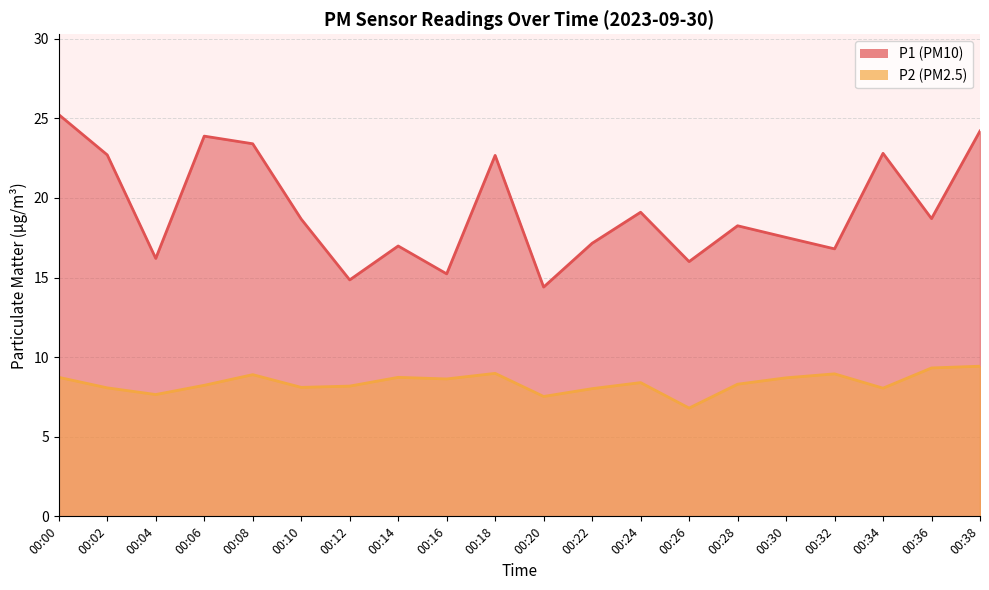

Reading left to right, transcribe all the data shown in this chart.

P1: 00:00=25.2	00:02=22.7	00:04=16.2	00:06=23.9	00:08=23.4	00:10=18.7	00:12=14.8	00:14=17.0	00:16=15.2	00:18=22.7	00:20=14.4	00:22=17.1	00:24=19.1	00:26=16.0	00:28=18.2	00:30=17.5	00:32=16.8	00:34=22.8	00:36=18.7	00:38=24.2
P2: 00:00=8.7	00:02=8.1	00:04=7.7	00:06=8.2	00:08=8.9	00:10=8.1	00:12=8.2	00:14=8.7	00:16=8.6	00:18=9.0	00:20=7.5	00:22=8.0	00:24=8.4	00:26=6.8	00:28=8.3	00:30=8.7	00:32=8.9	00:34=8.1	00:36=9.3	00:38=9.4